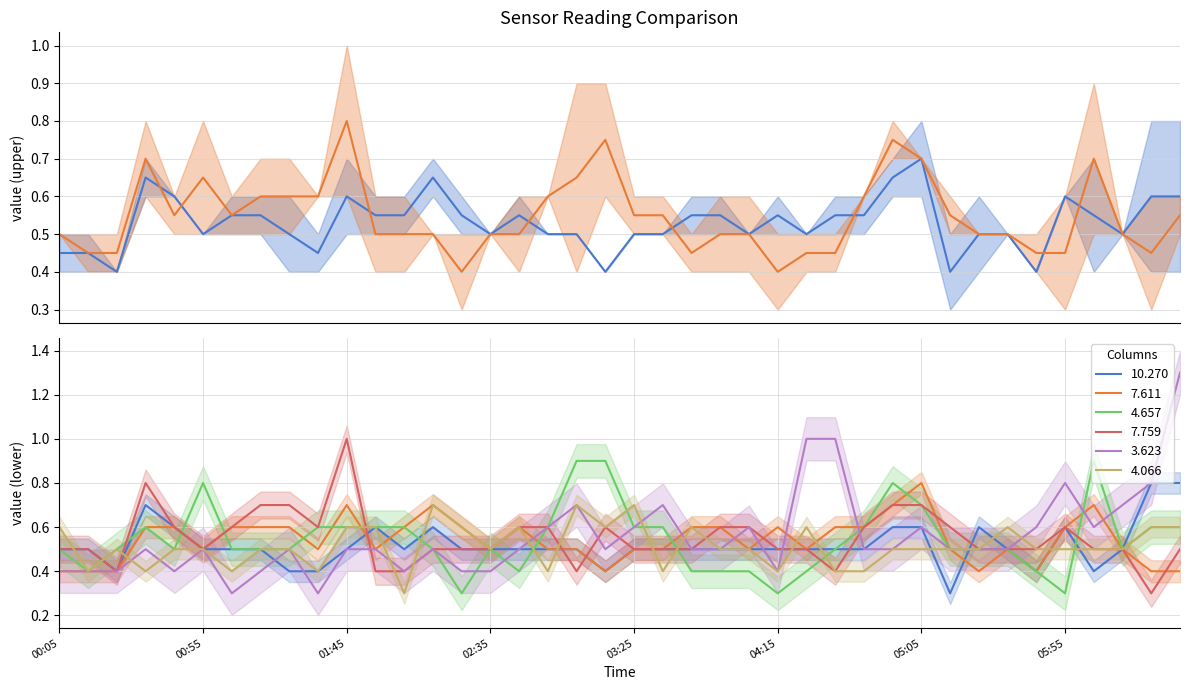

What is the minimum value for 7.759?

0.3